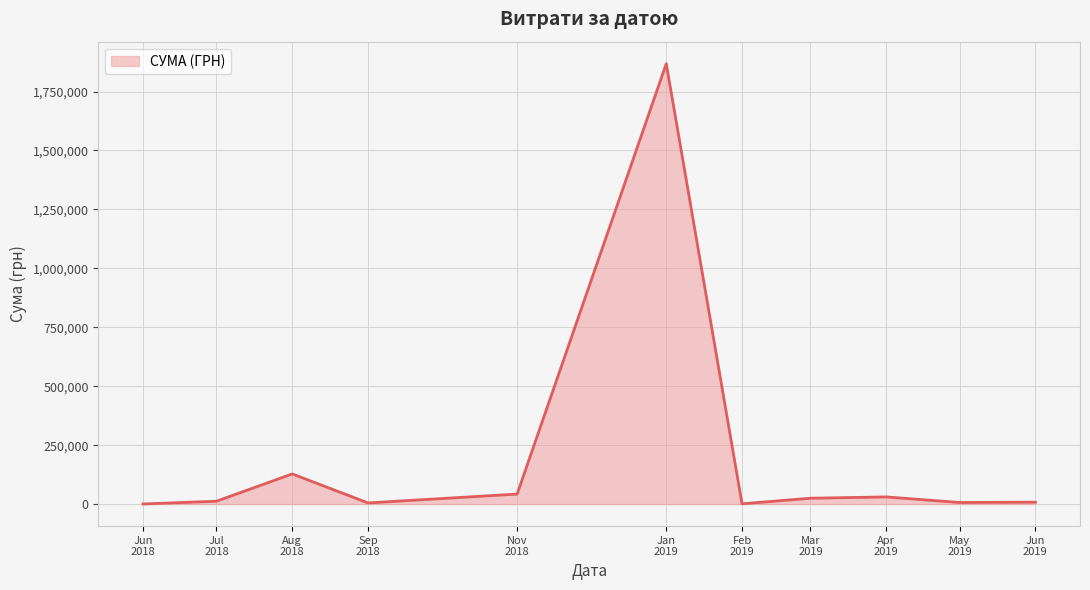

What is the maximum value shown in the chart?

1868155.4